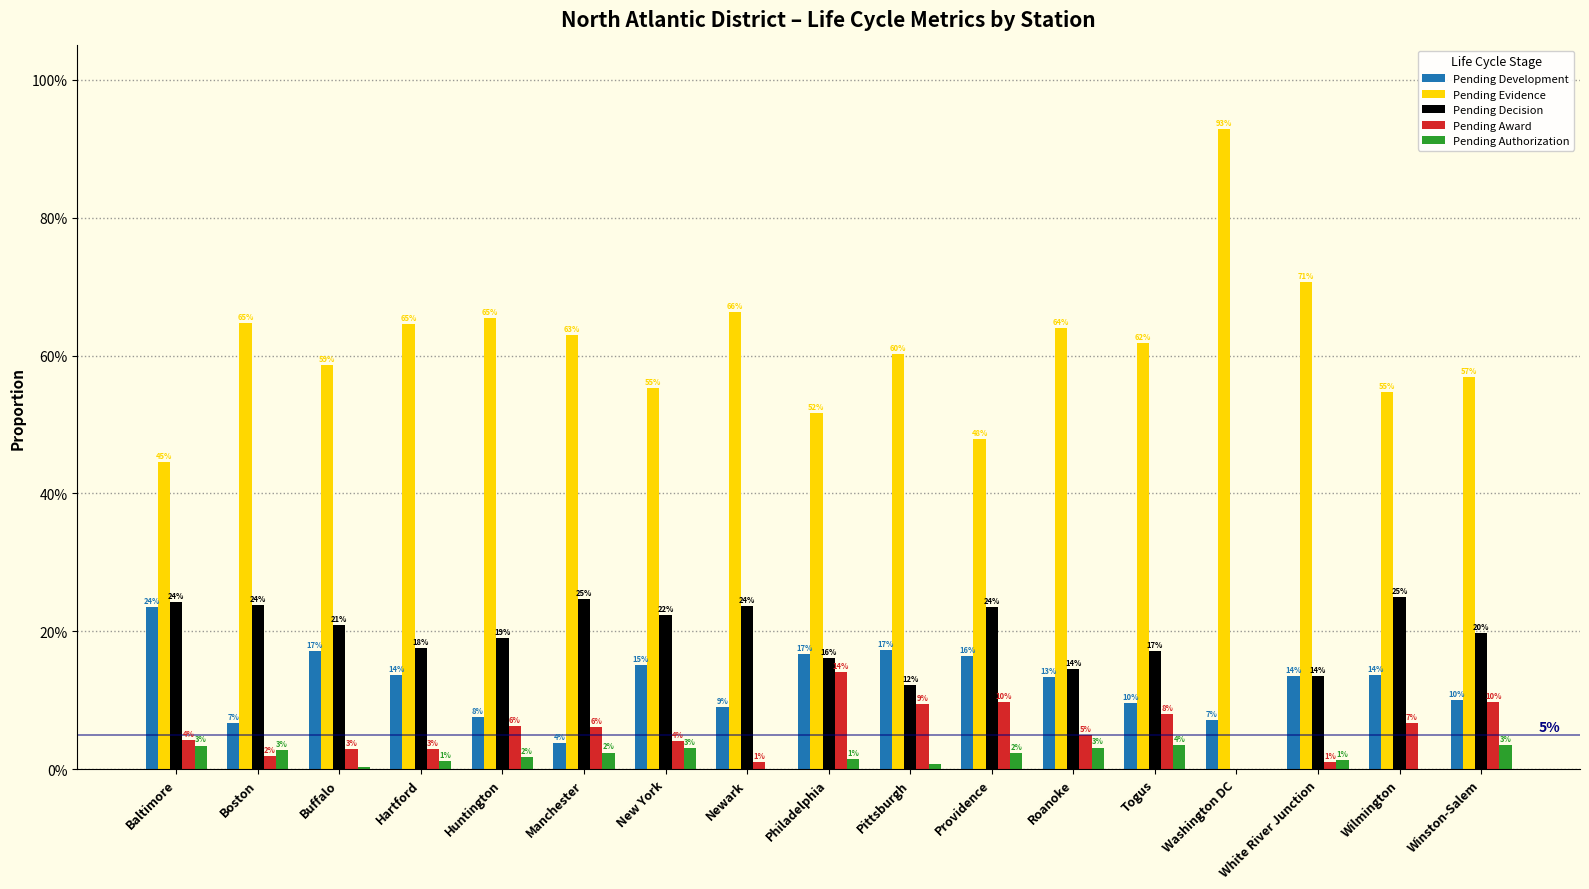

Are the bars horizontal?

No